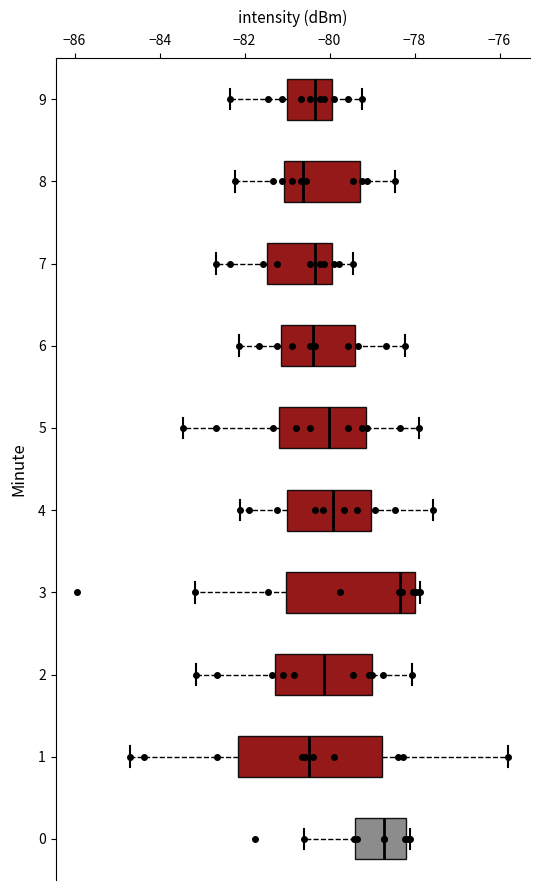

Where does the left whisker of the box at y = 4 end on the x-axis? The values are not printed on the chart, so give them approximately, as read against the axis.

-82.0